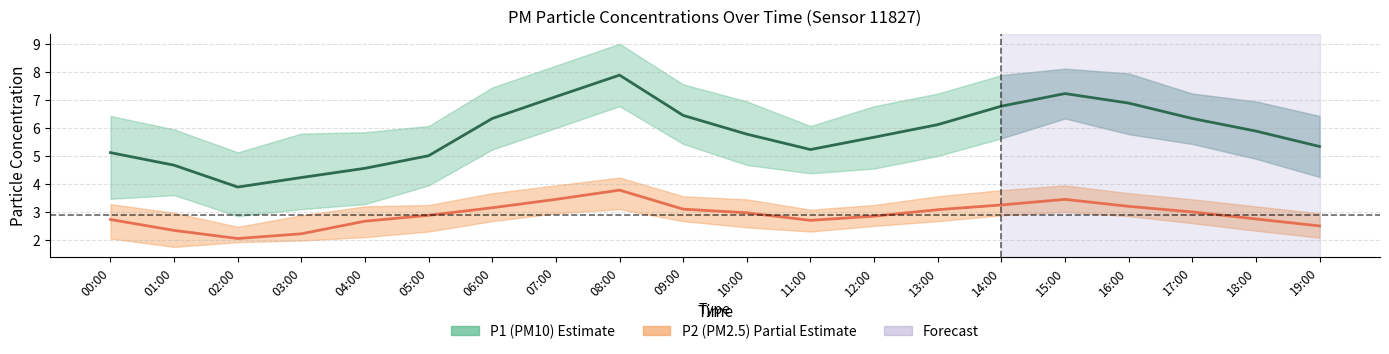

What is the approximate value of P1 (PM10) at 08:00?

7.9